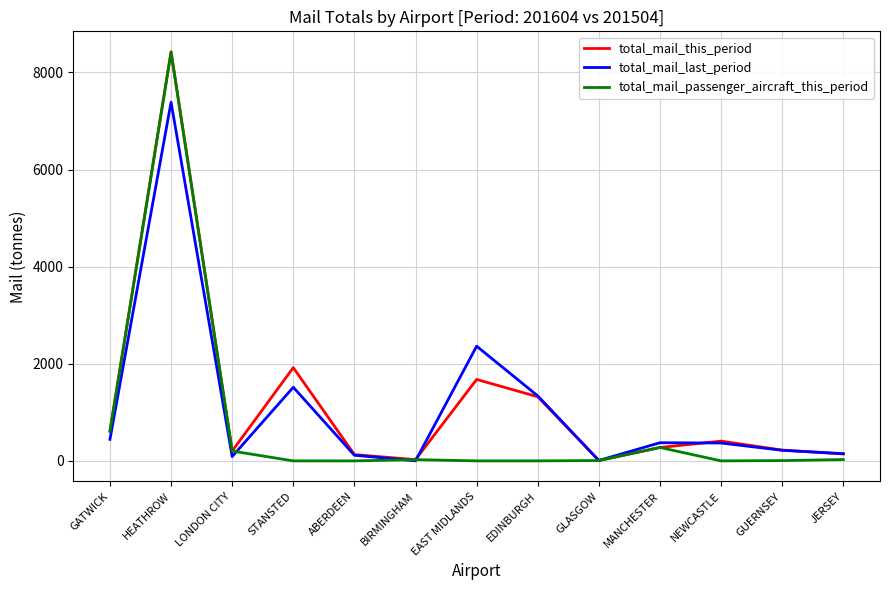

True or false: total_mail_this_period has more than 1 points higher than both neighbors.

True